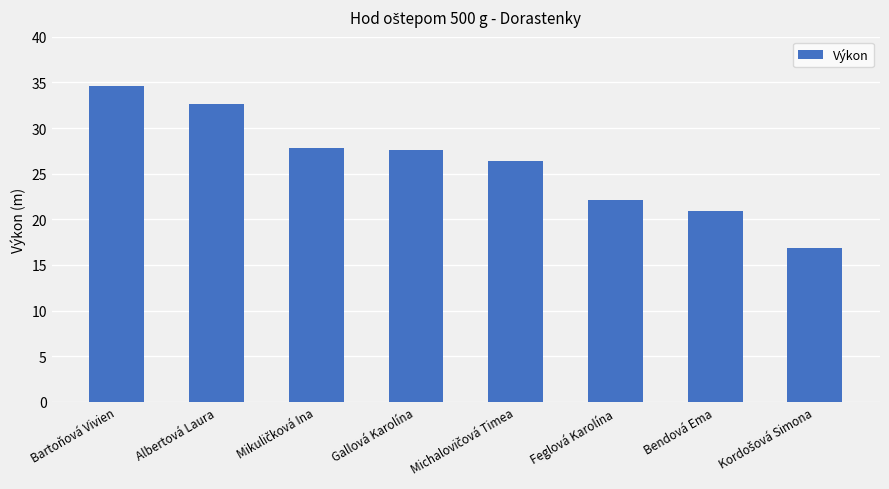

Reading right to left, transcribe all the data shown in this chart.

16.9	20.9	22.1	26.4	27.6	27.9	32.6	34.6